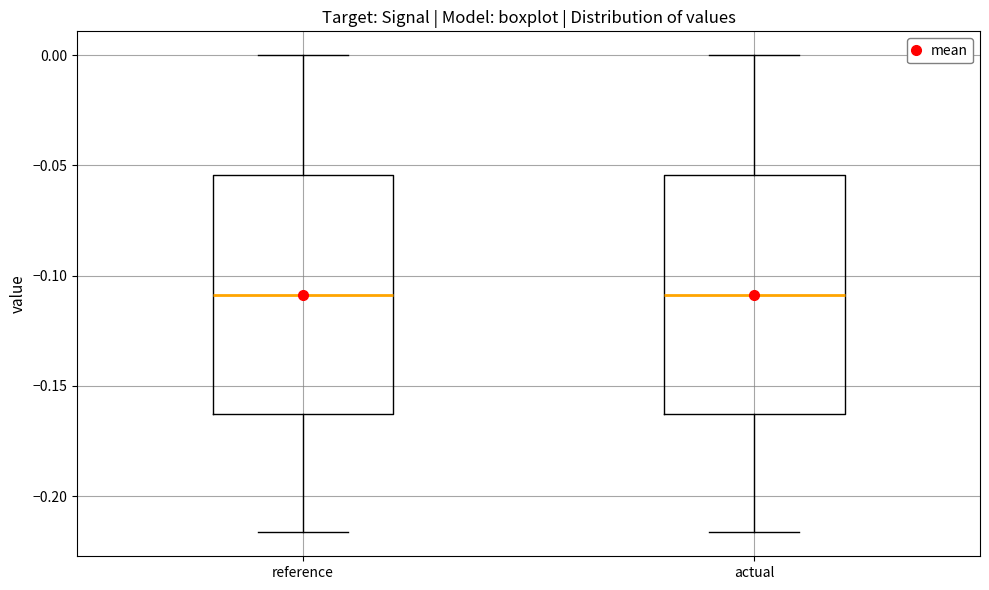

Where does the upper whisker of the box for actual end on the y-axis? The values are not printed on the chart, so give them approximately, as read against the axis.

0.000